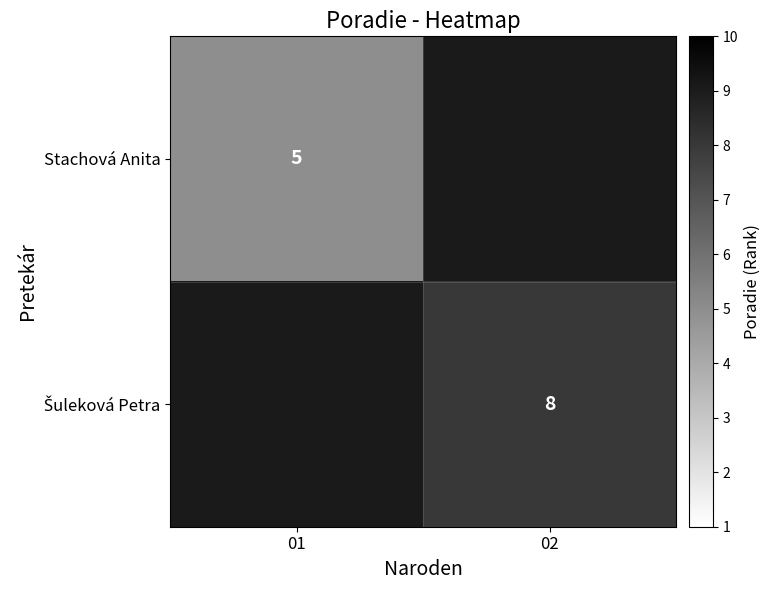

The value of Stachová Anita at 01 is 5. True or false?

True